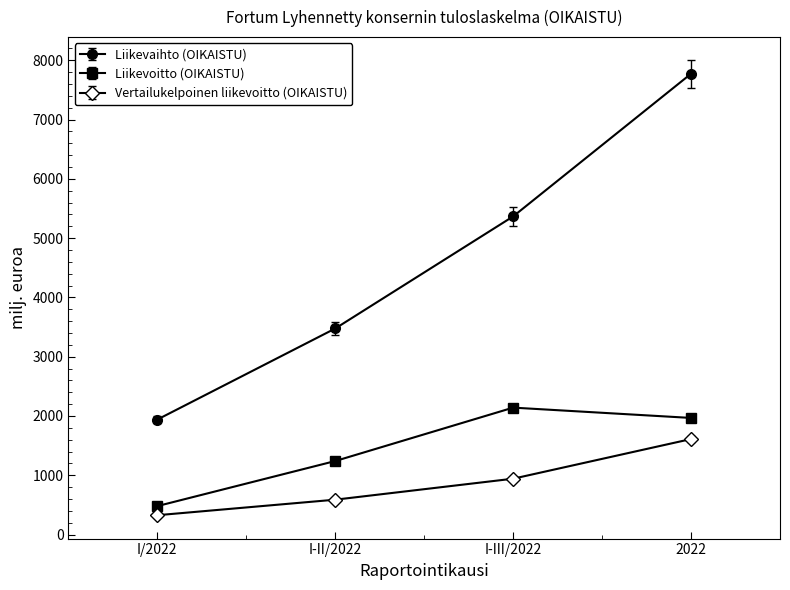

At which category does the chart reach its peak across all series?

2022